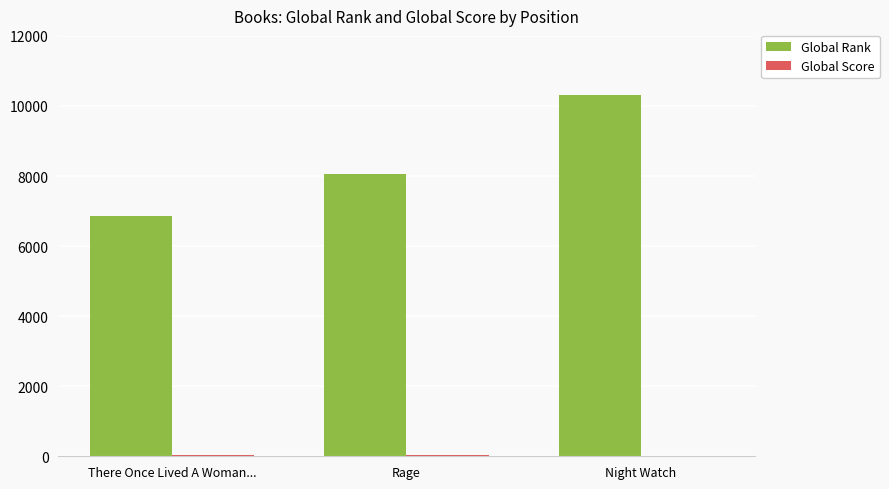

At which category is the sum across all series the highest?

Night Watch